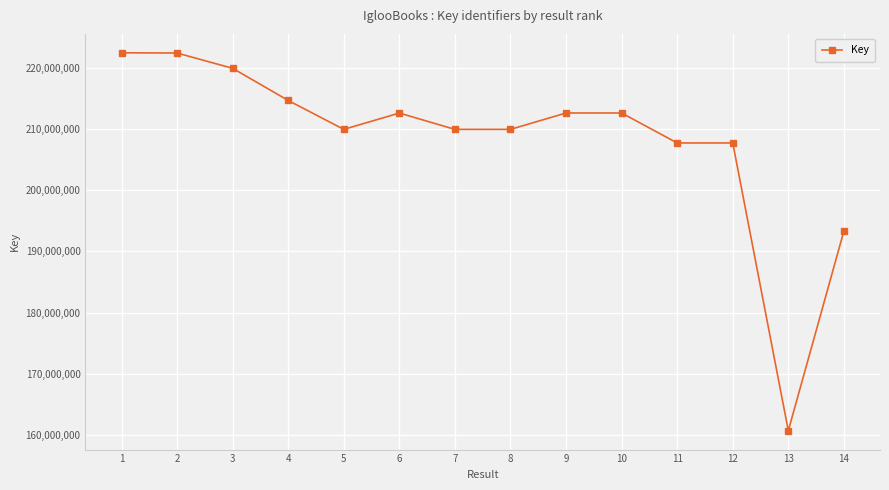

What is the value of the 1st point from the left?

222492869